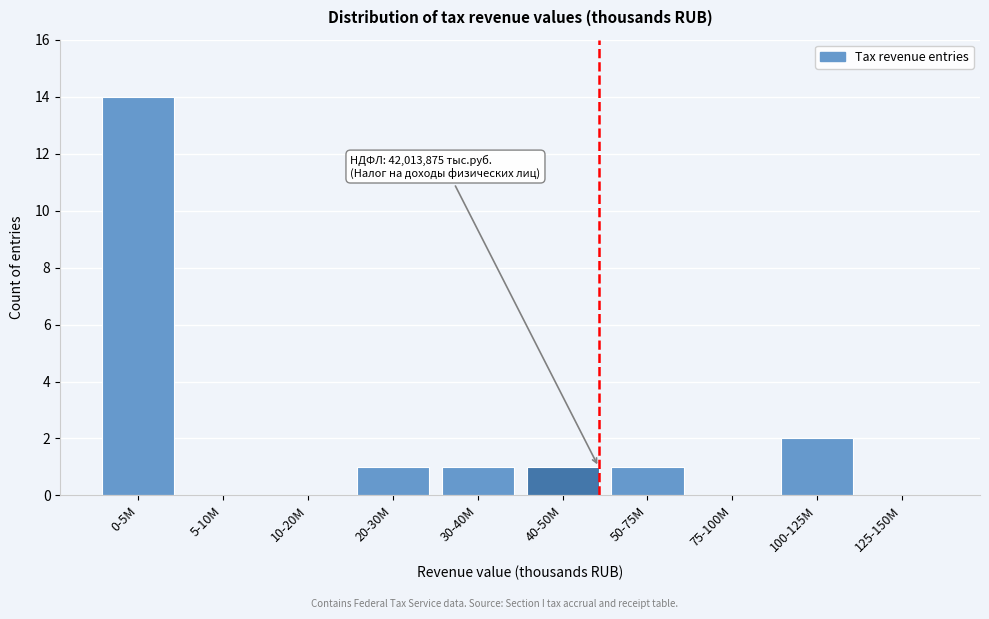

Reading left to right, extract all data points from this chart.

0-5M=14	5-10M=0	10-20M=0	20-30M=1	30-40M=1	40-50M=1	50-75M=1	75-100M=0	100-125M=2	125-150M=0